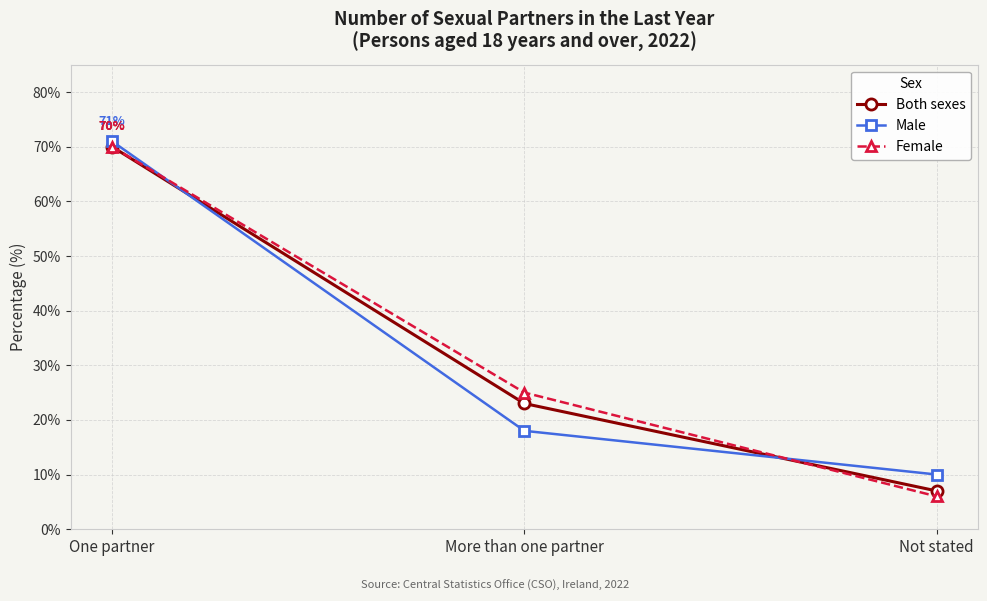

Rank the series by their average value, from lowest to highest.

Male, Both sexes, Female